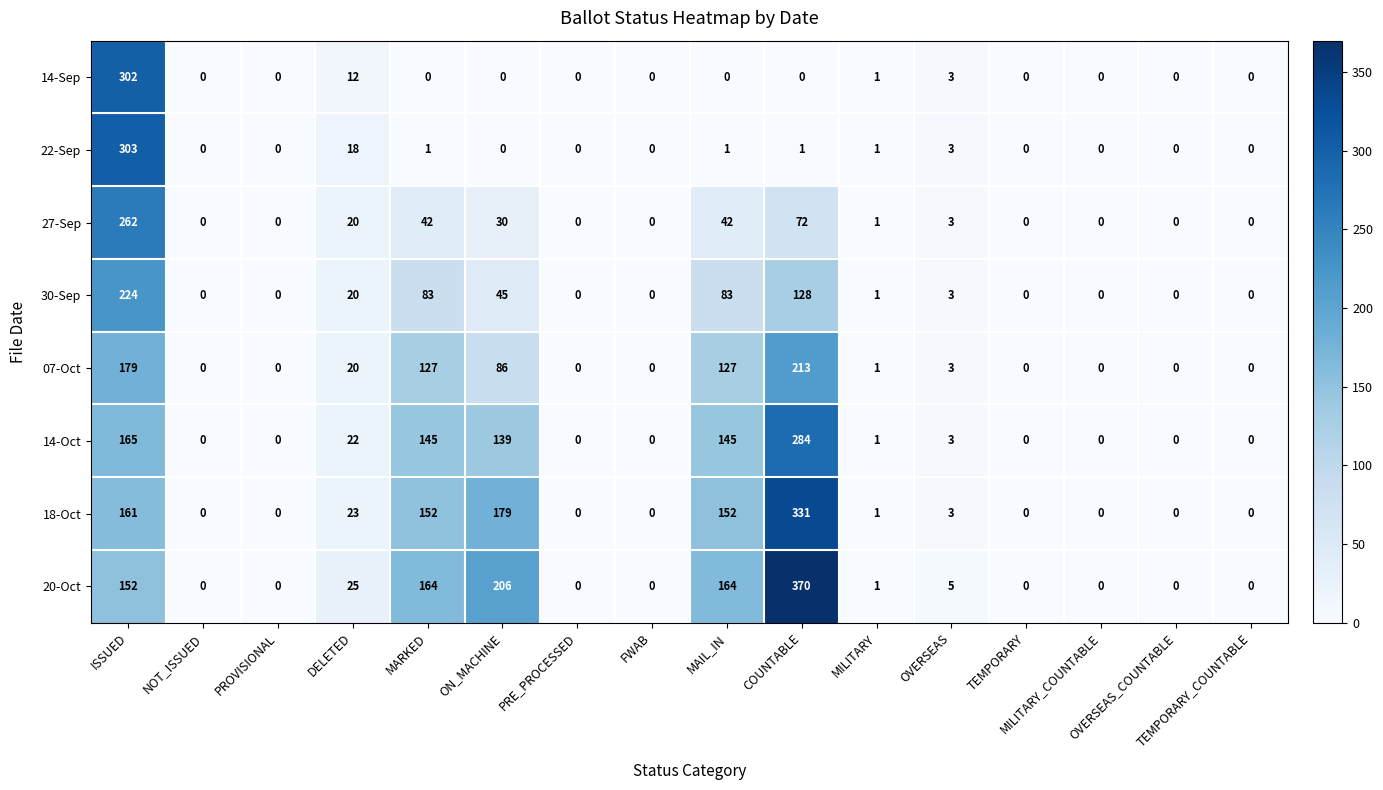

What is the maximum value shown in the chart?

370